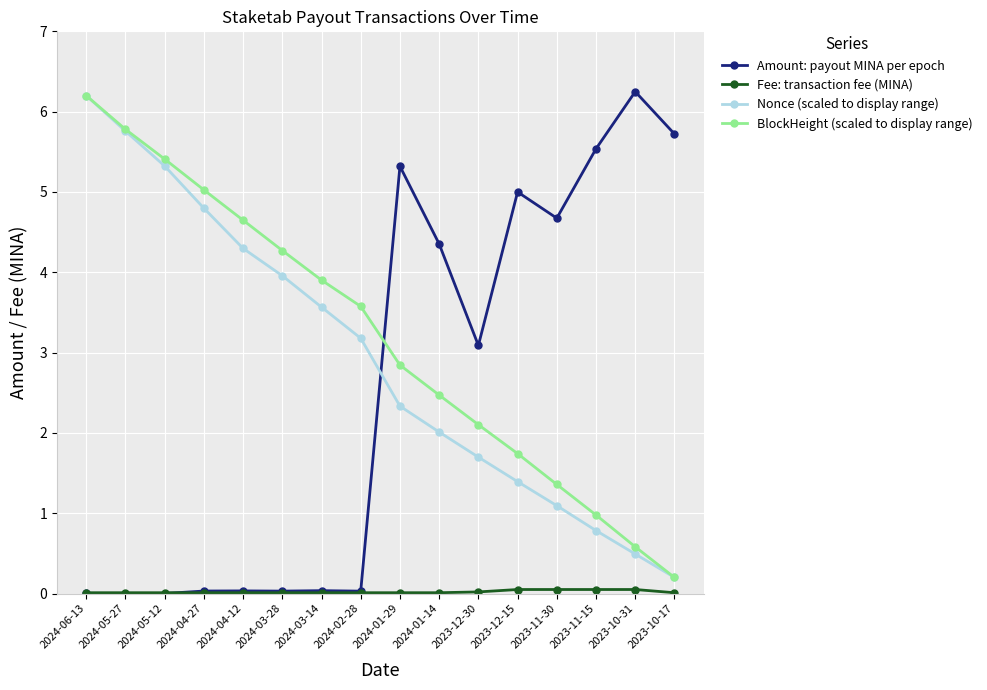

True or false: Amount: payout MINA per epoch has more than 1 interior local peaks.

True